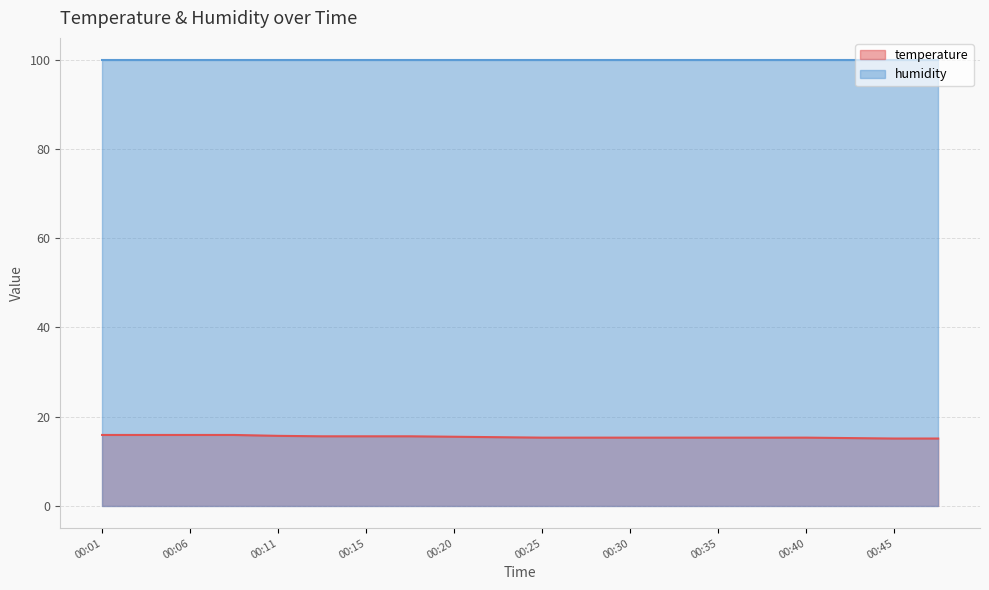

How many lines are shown in the chart?

2